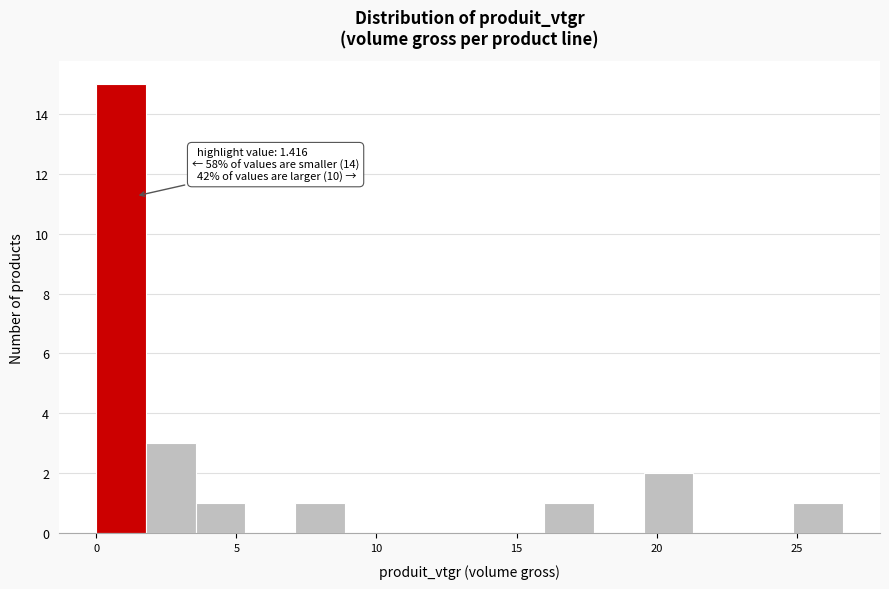

Around what value on the x-axis is the tallest bar? Give the approximate position of its centre, as read against the axis.

1.0